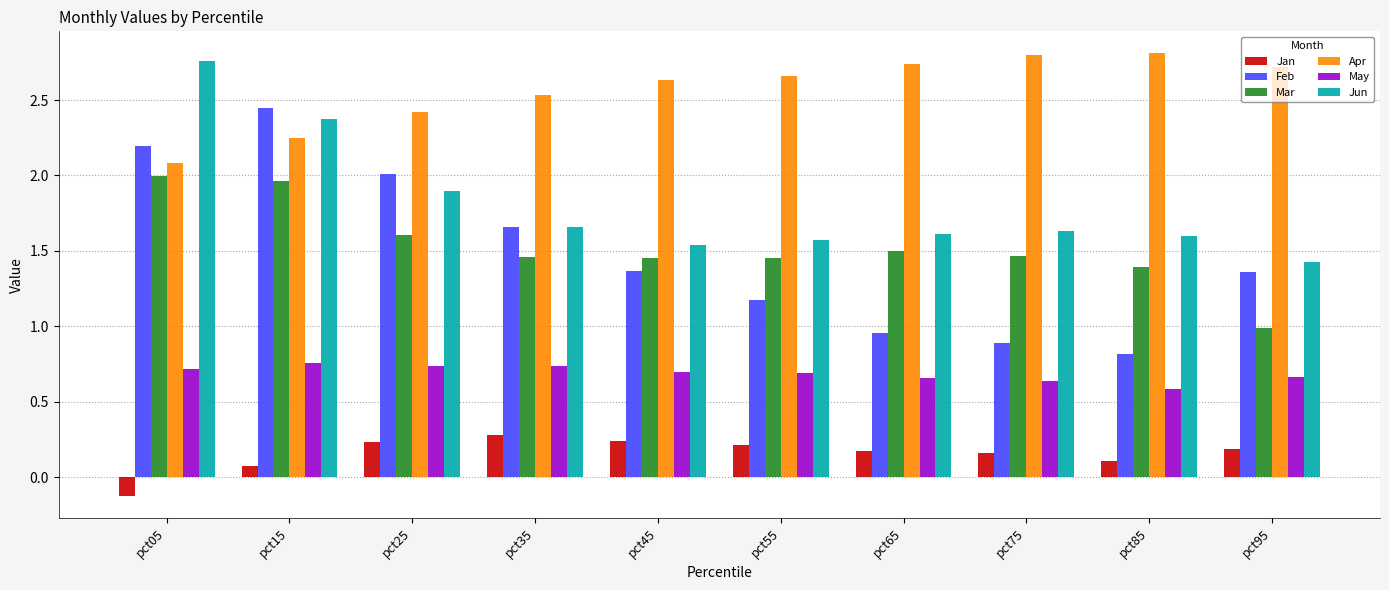

Which series has the widest spread of values?

Feb